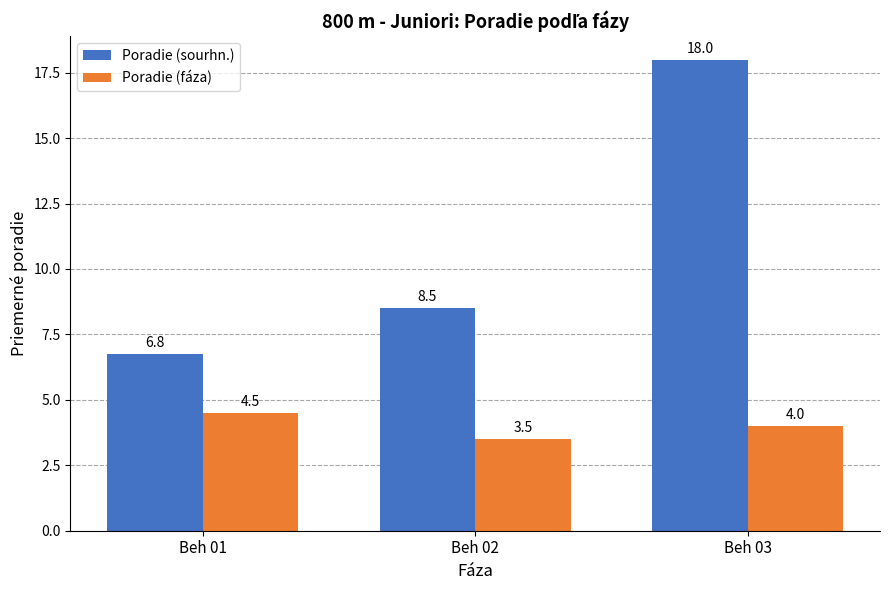

The value of Poradie (fáza) at Beh 03 is 5.7. True or false?

False